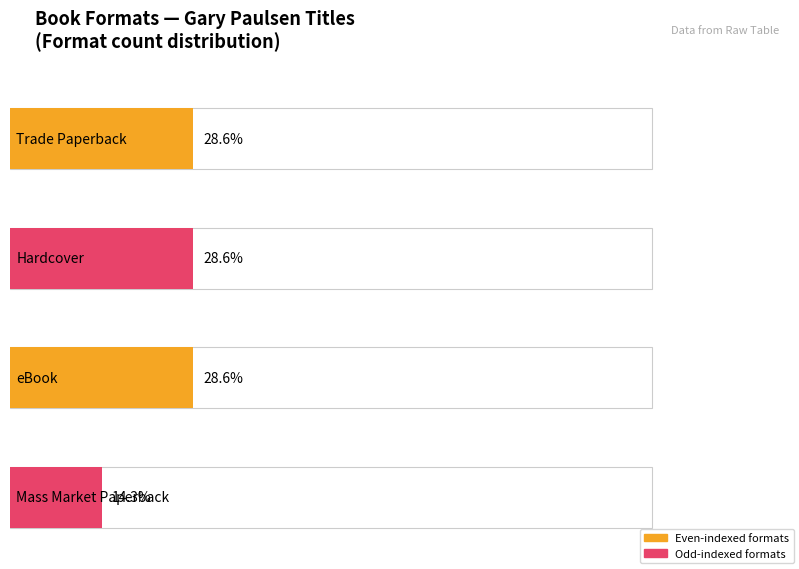

Is it true that the value at Mass Market Paperback is 2?

False